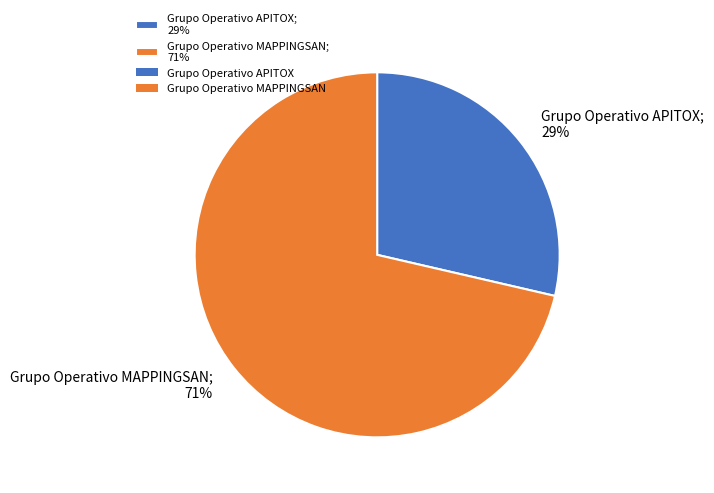

Which slice is the largest?

Grupo Operativo MAPPINGSAN